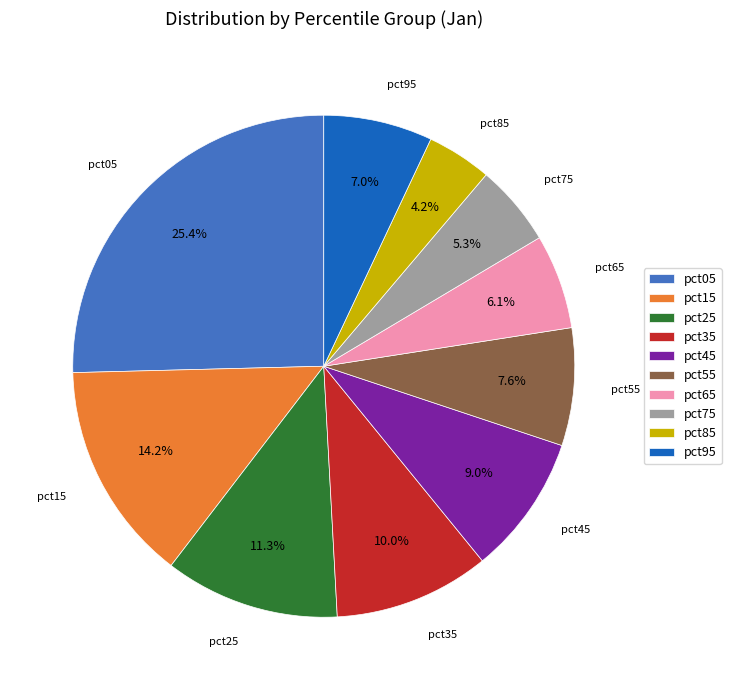

Does any single category account for the majority?

No